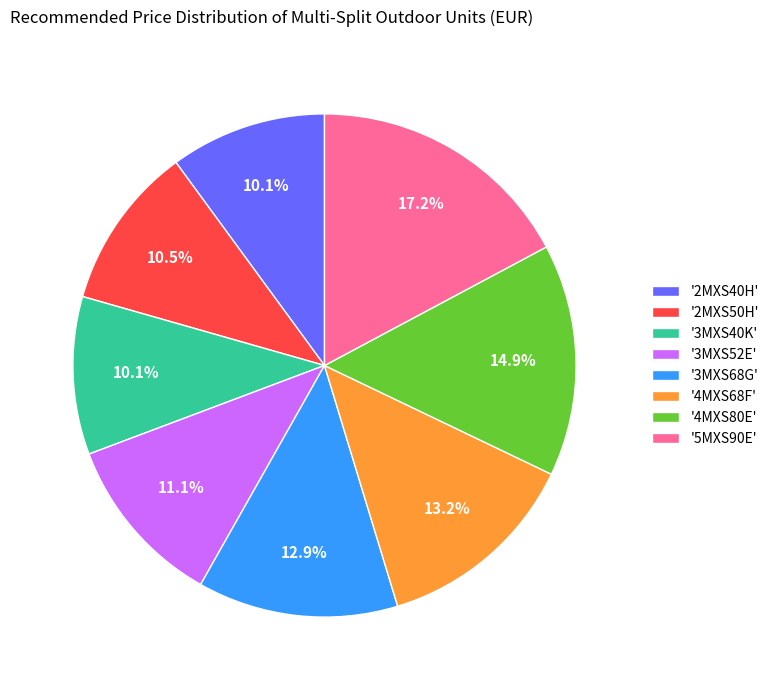

How many segments does this pie chart have?

8